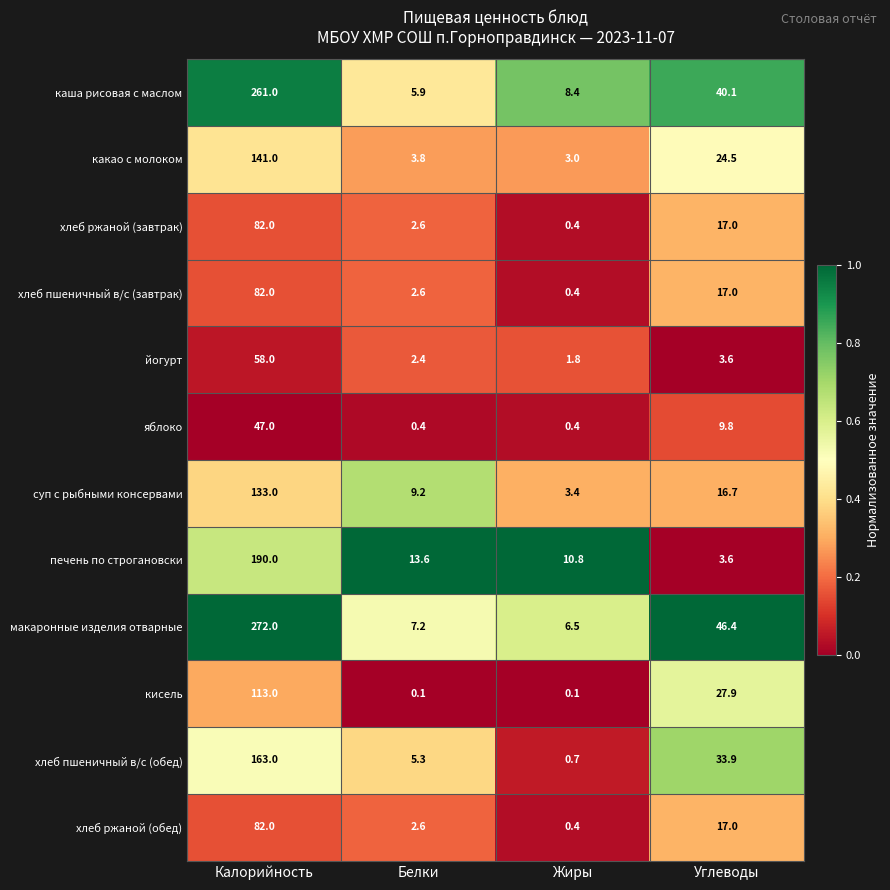

Which series has the largest range (max minus min)?

макаронные изделия отварные